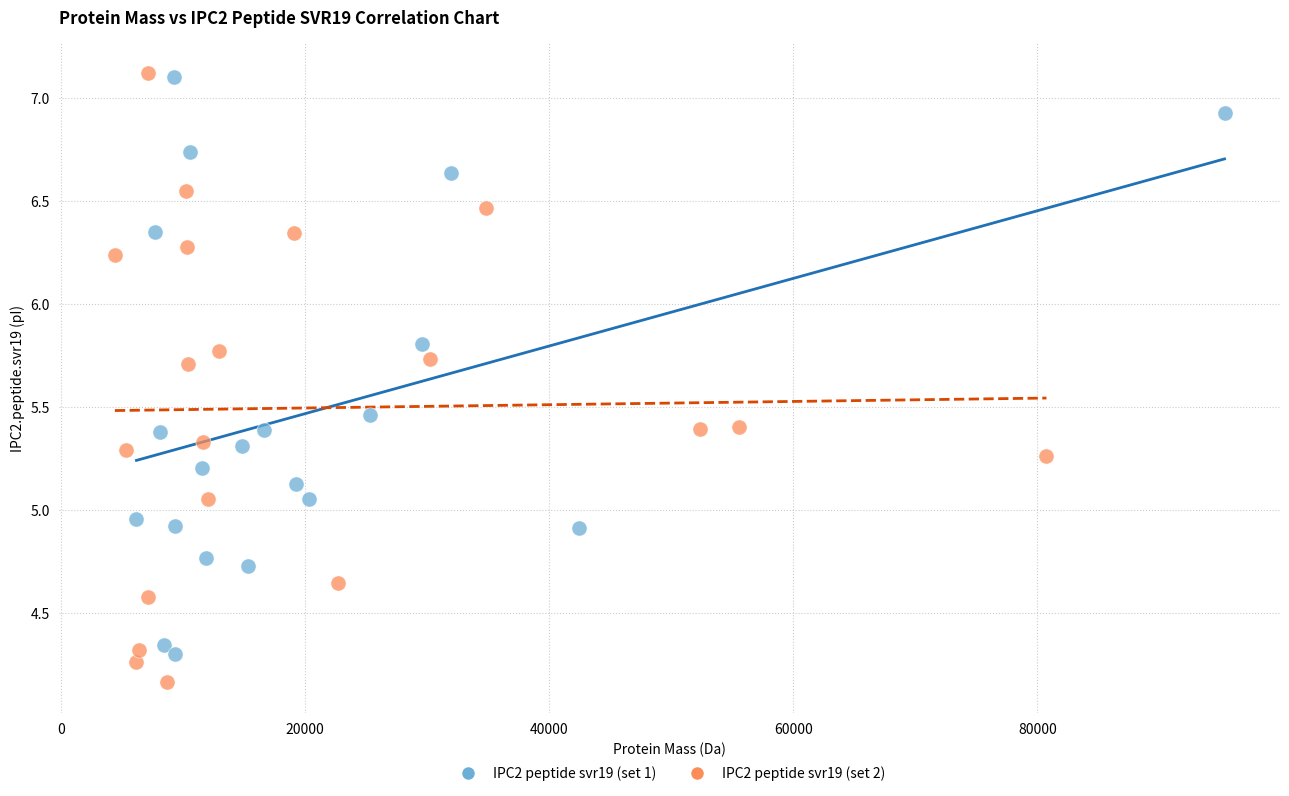

Which series contains the lowest Y value?

IPC2 peptide svr19 (set 2)